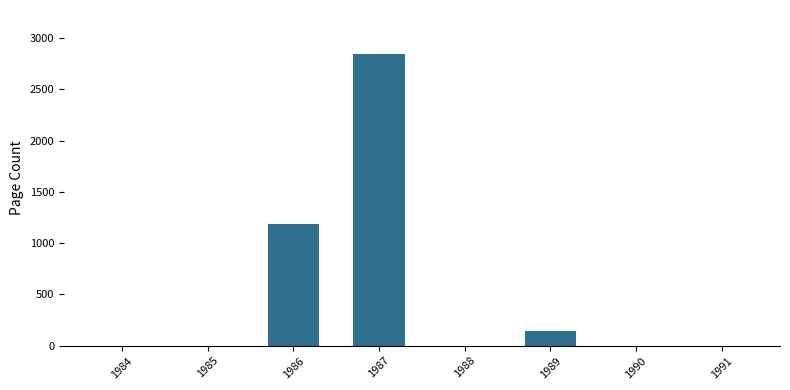

Reading left to right, what are all the values shown in this chart?

1984=0	1985=0	1986=1182	1987=2846	1988=0	1989=144	1990=0	1991=0